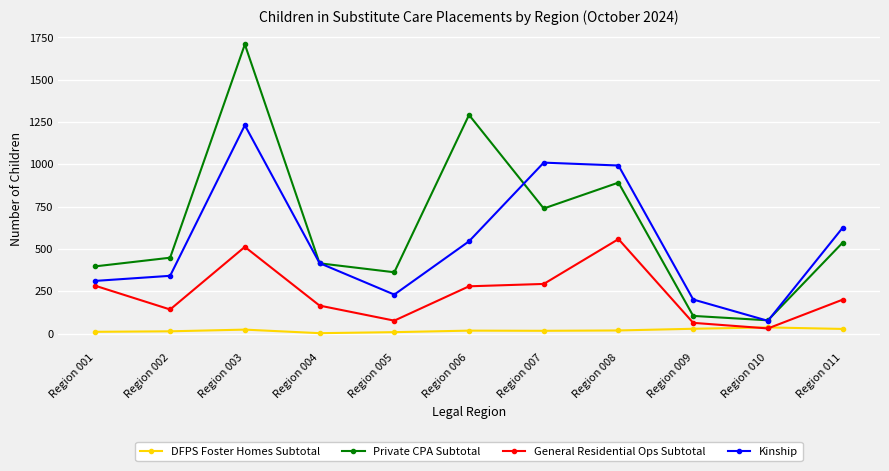

Is the value of Private CPA Subtotal at Region 009 greater than the value of Kinship at Region 001?

No